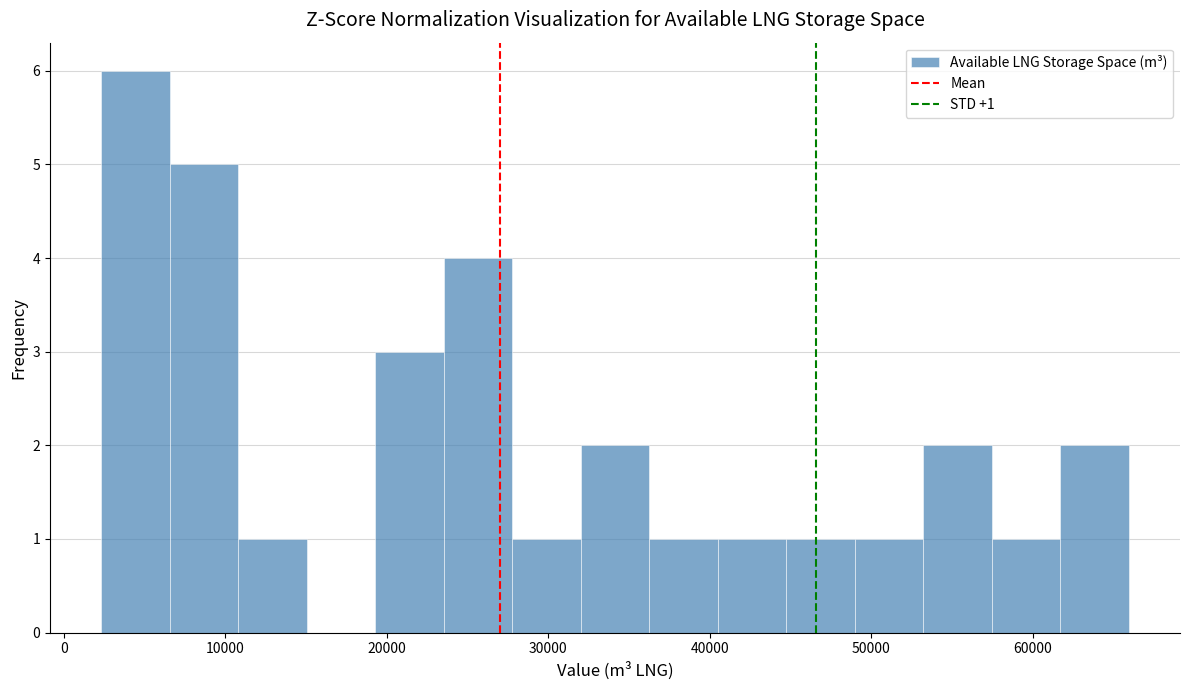

Over which range of the x-axis is the bar tallest?

2000 to 7000